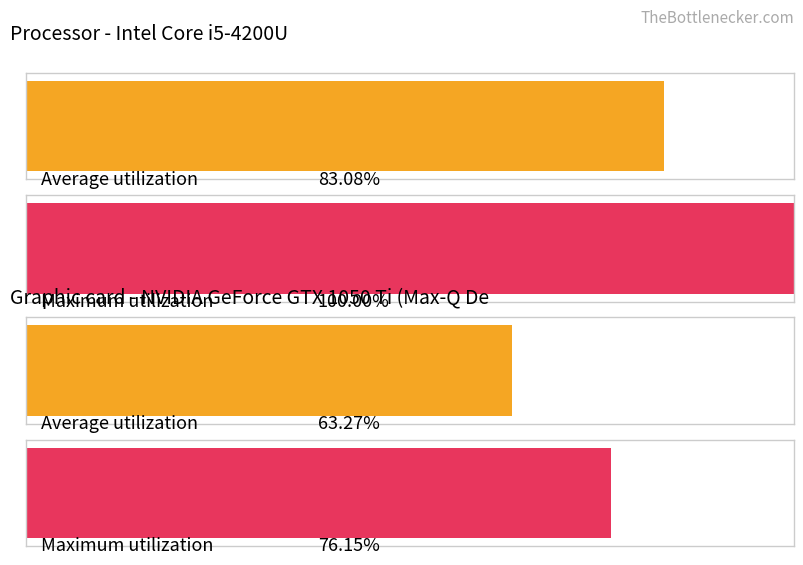

The value of Average utilization at 0 is 83.1. True or false?

True